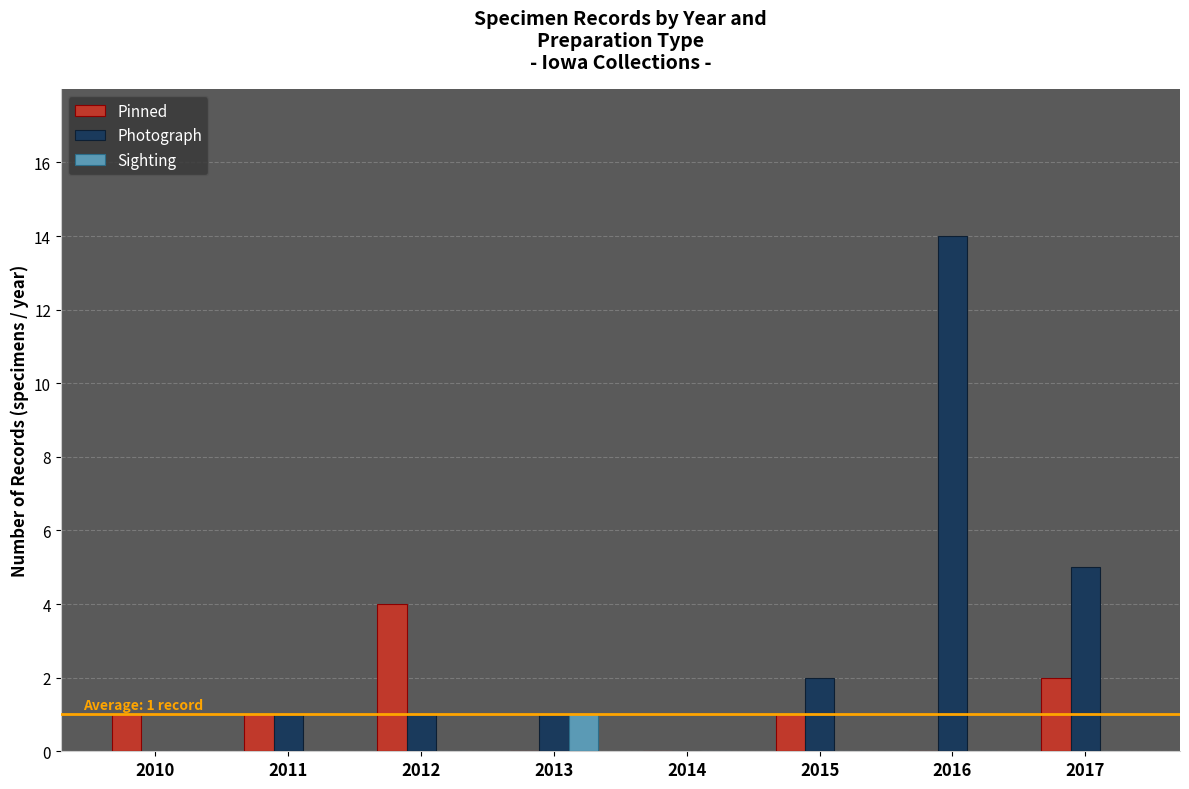

Count the number of data series in this chart.

3